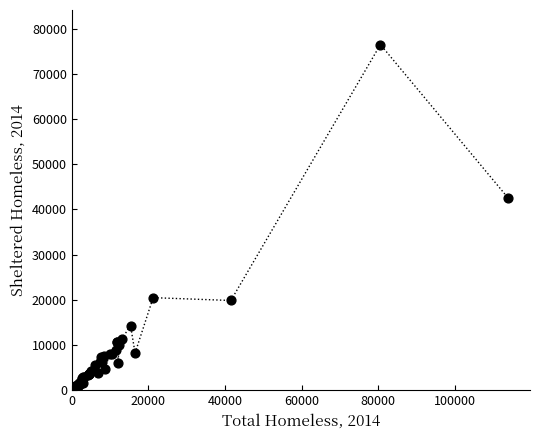

What Y value in the scatter plot is closest to 38306?

42515